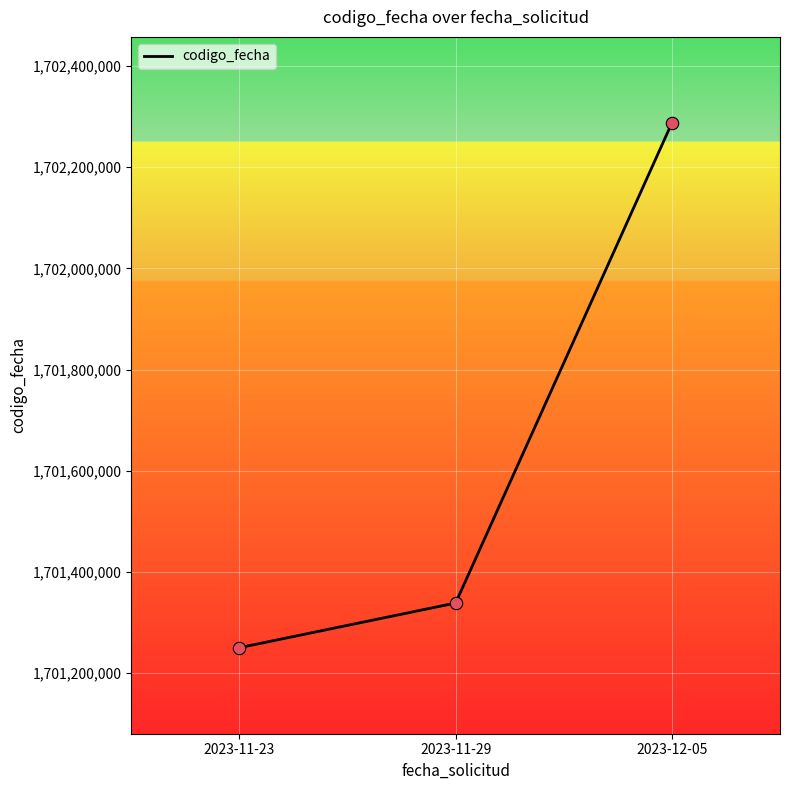

What is the ratio of the value at 2023-12-05 to the value at 2023-11-23?

1.0